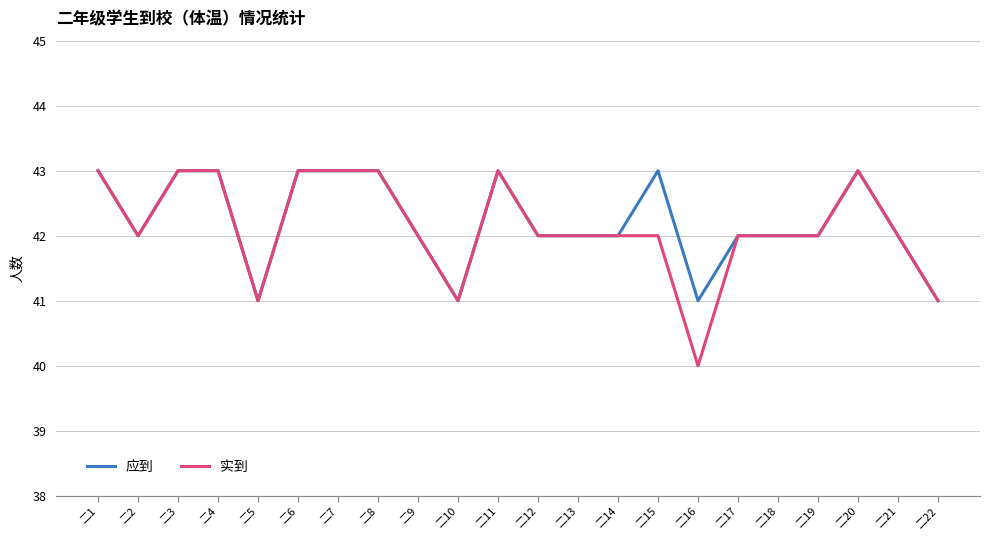

Where is the first local minimum for 实到?

二2